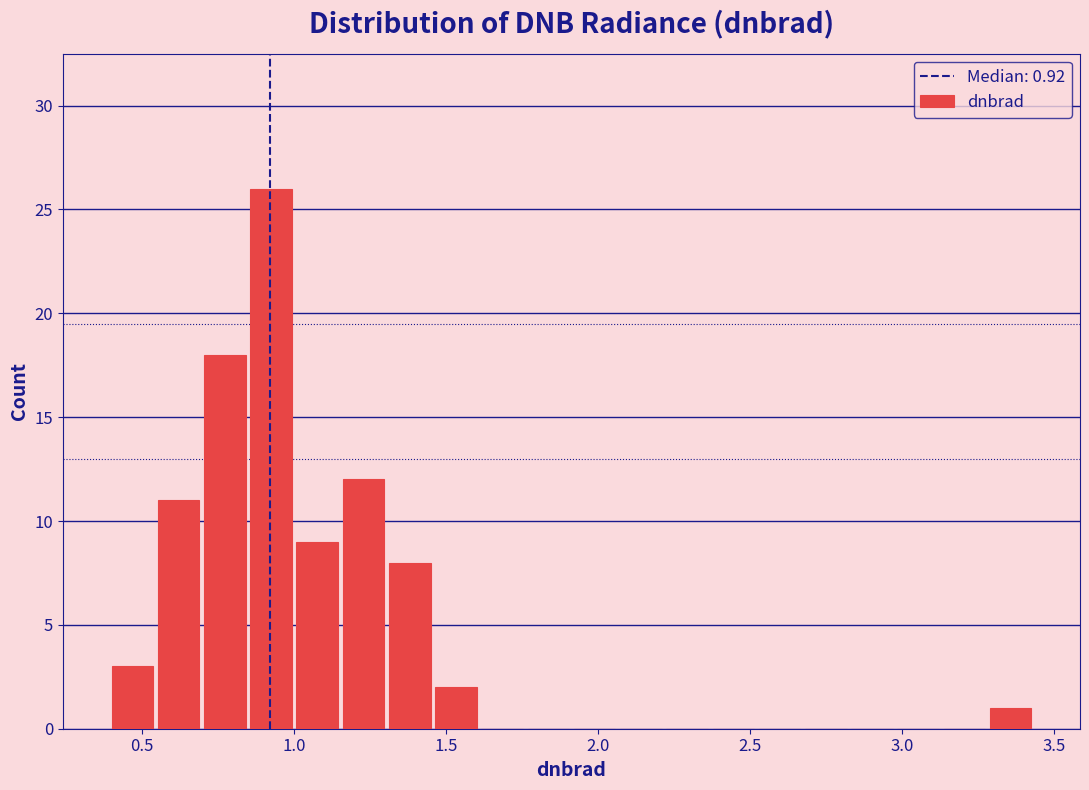

Read against the x-axis, roughly where is the centre of the tallest bar?

0.90